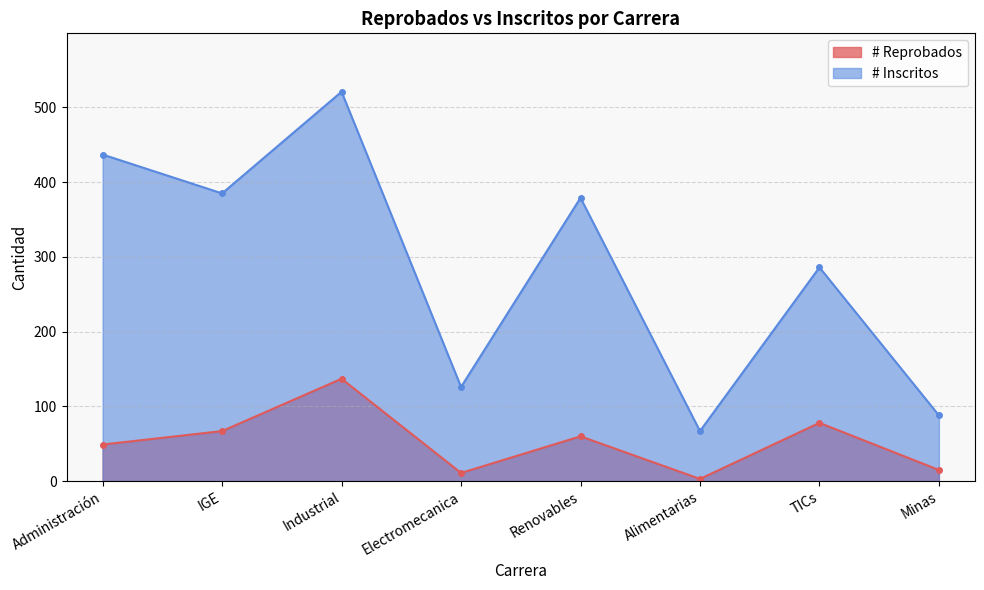

How many categories are shown in the chart?

8